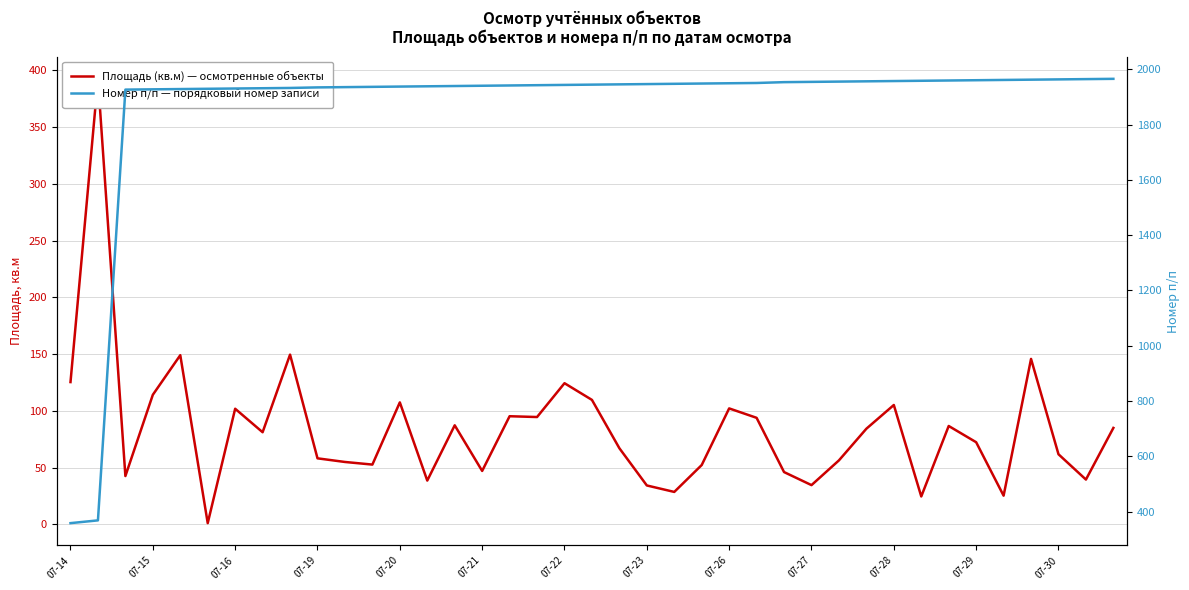

The value of Площадь (кв.м) — осмотренные объекты at 17 is 94.5. True or false?

True